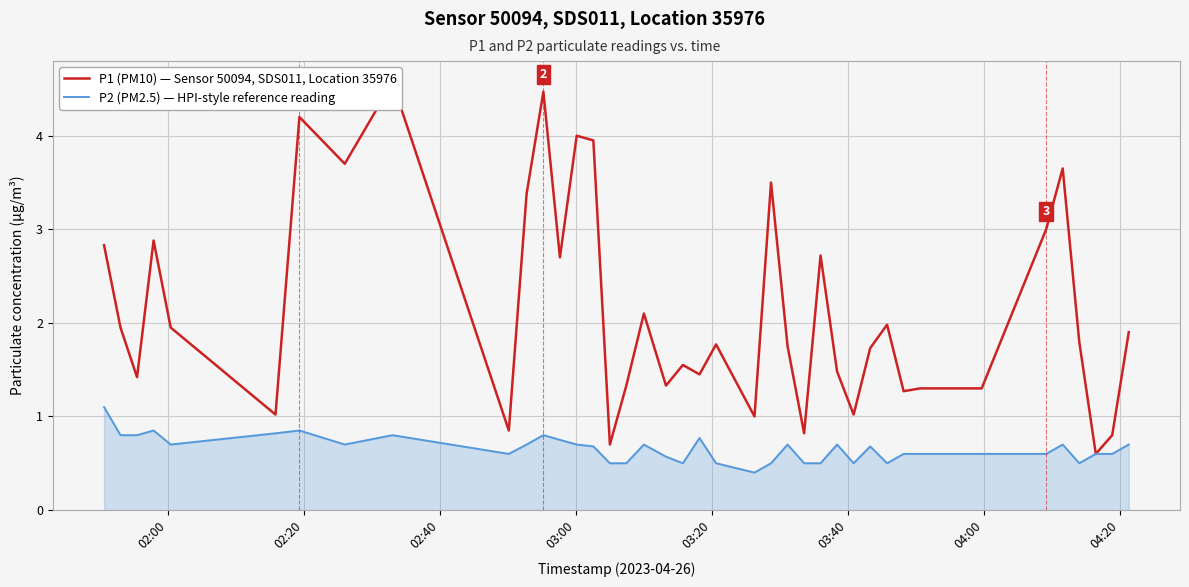

Reading left to right, transcribe all the data shown in this chart.

P1 (PM10) — Sensor 50094, SDS011, Location 35976: 2.8	1.9	1.4	2.9	1.9	1.0	4.2	3.7	4.6	0.8	3.4	4.5	2.7	4.0	4.0	0.7	1.3	2.1	1.3	1.6	1.4	1.8	1.0	3.5	1.8	0.8	2.7	1.5	1.0	1.7	2.0	1.3	1.3	1.3	3.0	3.6	1.8	0.6	0.8	1.9
P2 (PM2.5) — HPI-style reference reading: 1.1	0.8	0.8	0.8	0.7	0.8	0.8	0.7	0.8	0.6	0.7	0.8	0.8	0.7	0.7	0.5	0.5	0.7	0.6	0.5	0.8	0.5	0.4	0.5	0.7	0.5	0.5	0.7	0.5	0.7	0.5	0.6	0.6	0.6	0.6	0.7	0.5	0.6	0.6	0.7